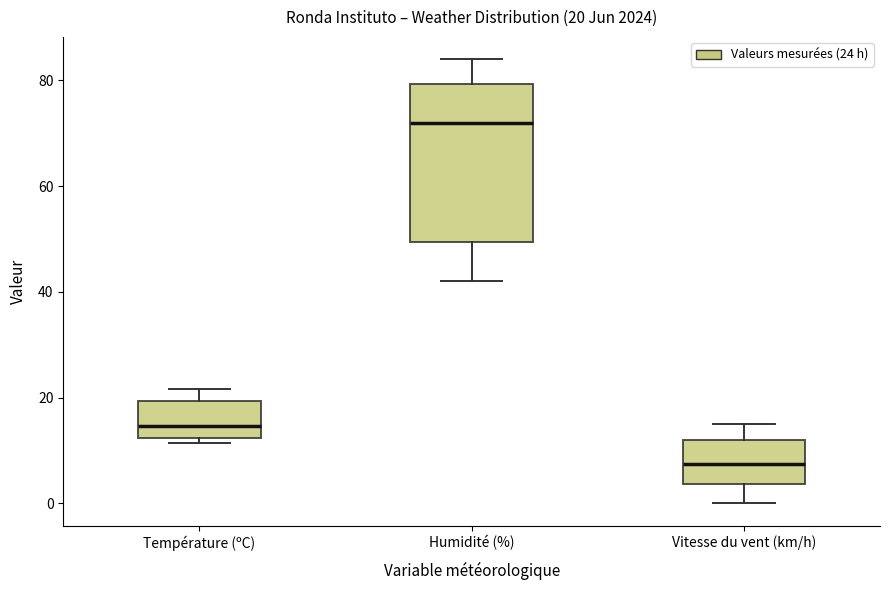

Which box is the tallest, from its lower edge to its upper edge?

Humidité (%)